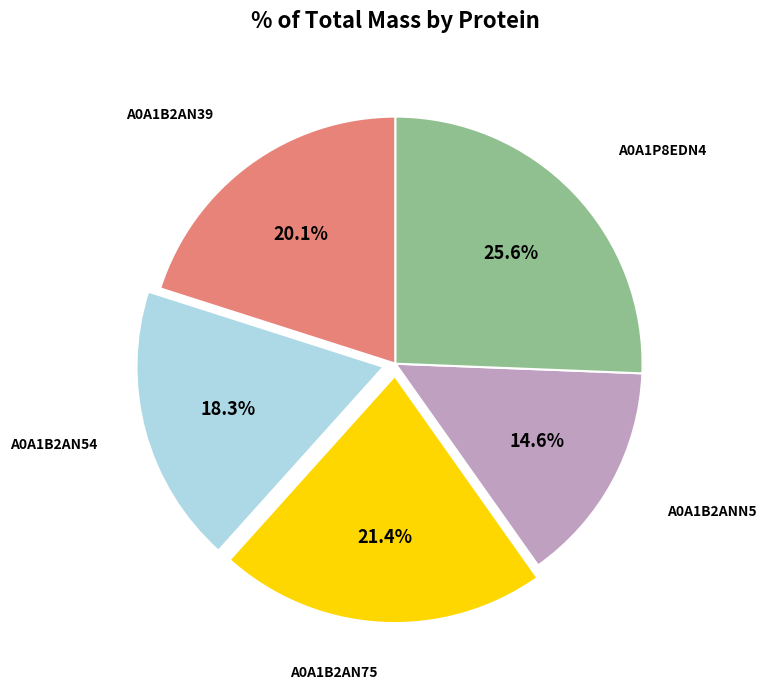

How many segments does this pie chart have?

5